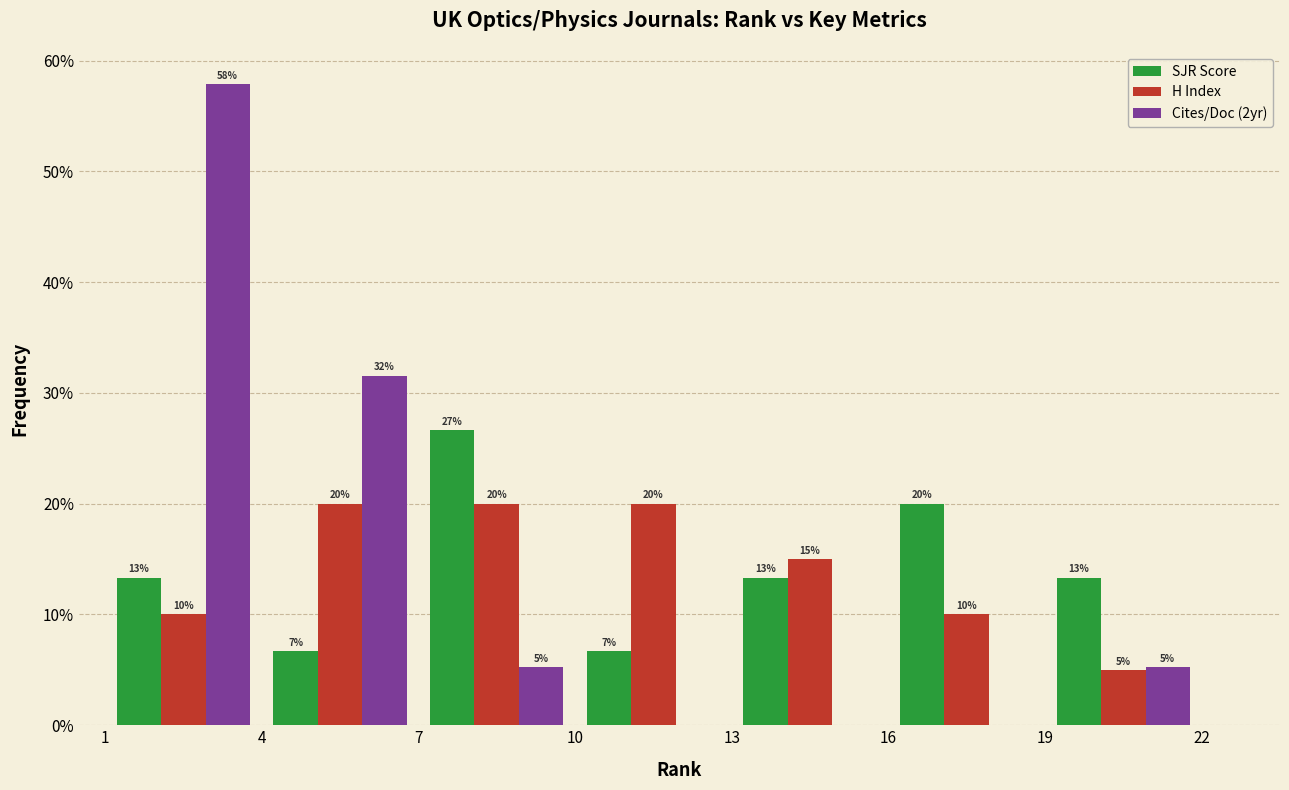

In the Cites/Doc (2yr) series, which range on the x-axis has the tallest bar?

1 to 4